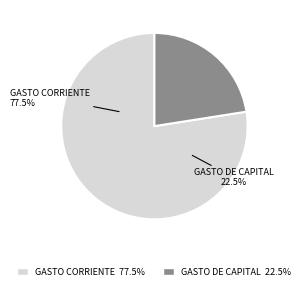

Which slice is the largest?

GASTO CORRIENTE